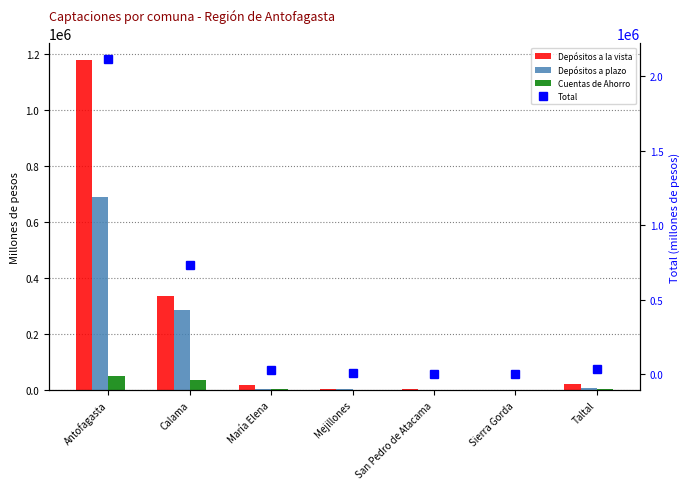

How many data points does each series have?

7